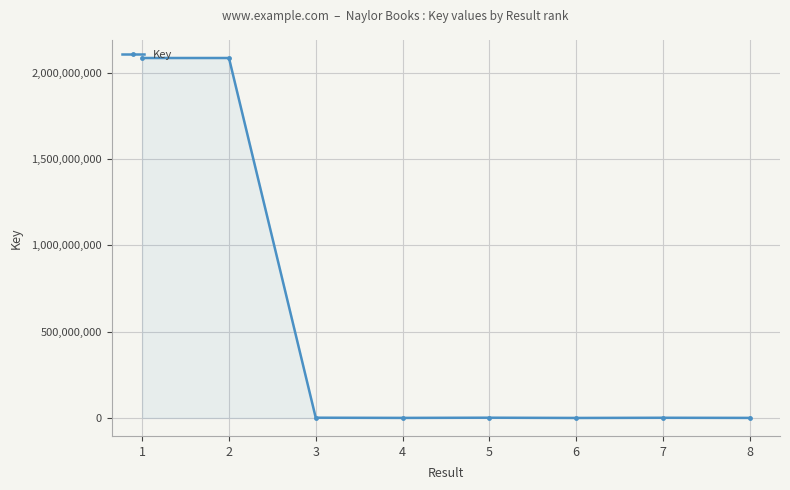

What is the sum of all values?

4177977734